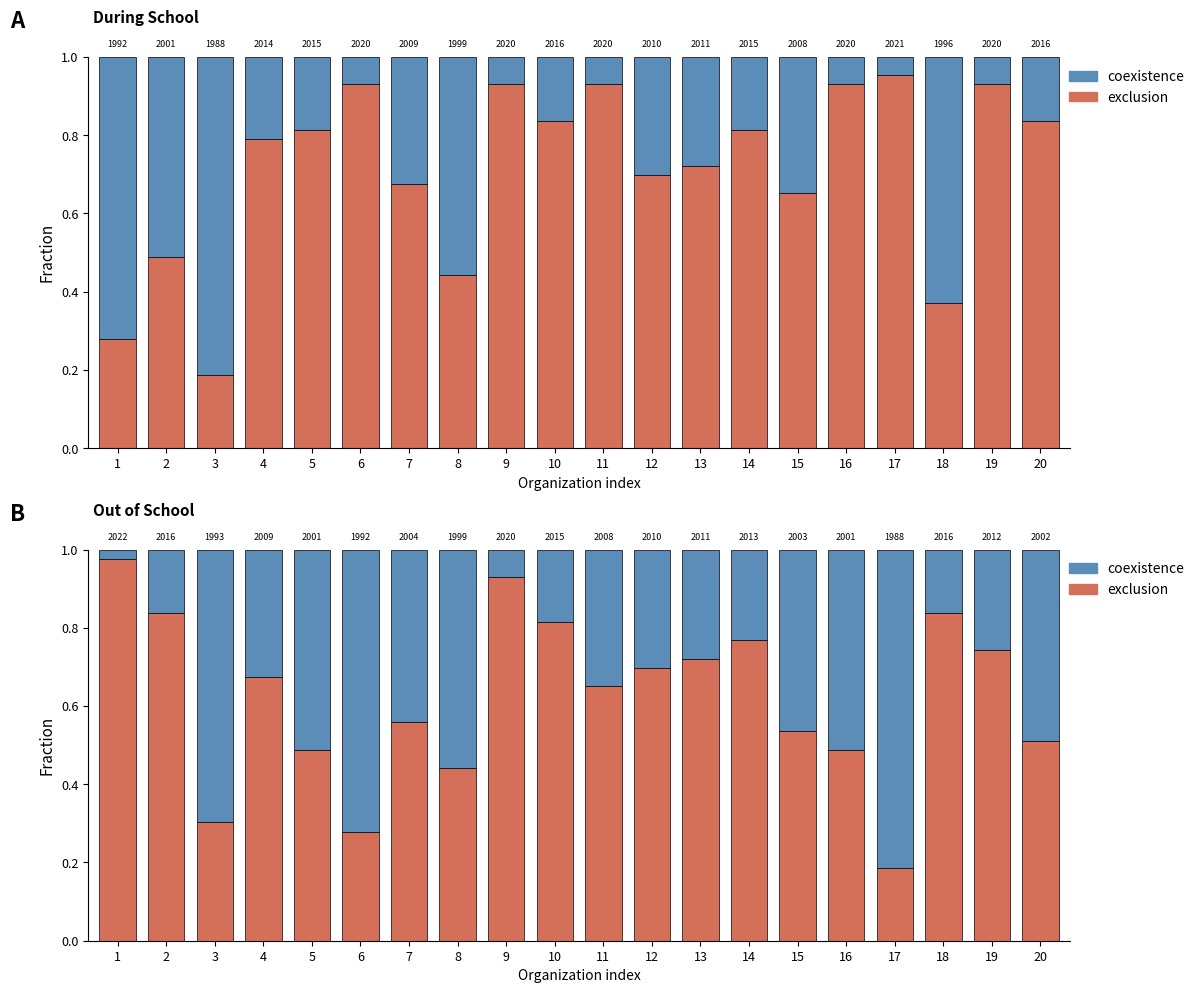

Is it true that coexistence equals 0.2 at 2?

True